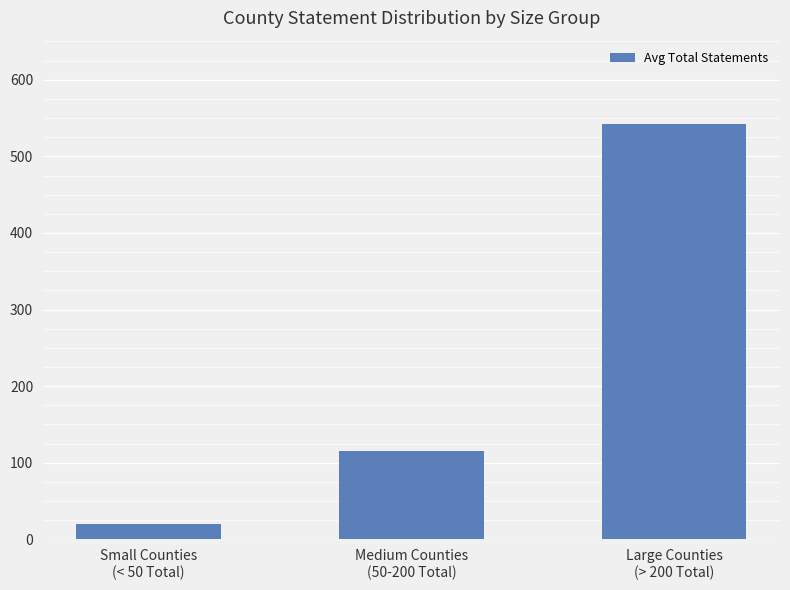

What is the approximate value at Medium Counties
(50-200 Total)?

115.3